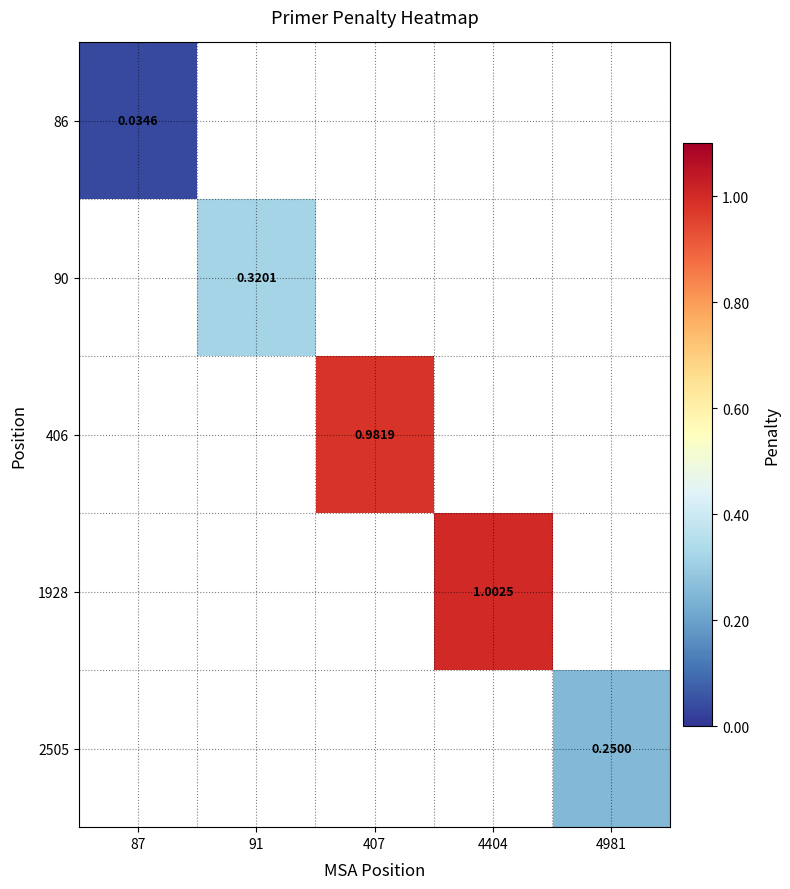

At how many categories does at least one series exceed 0?

5